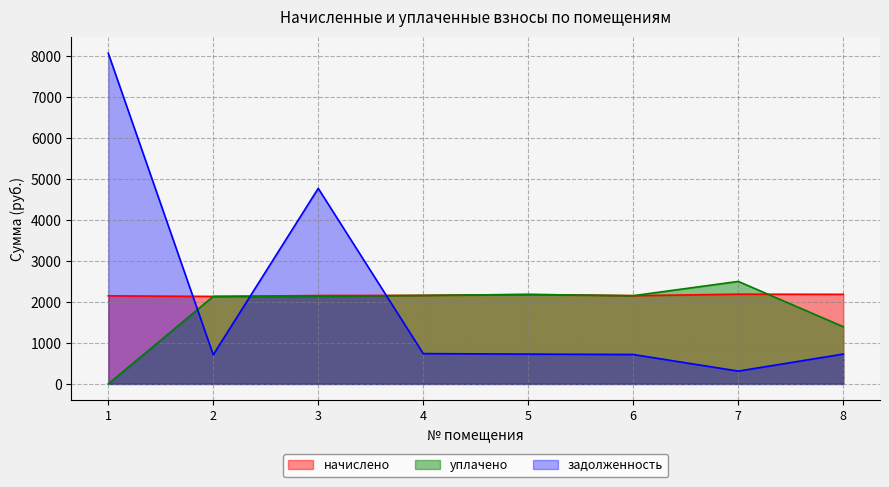

What is the difference between the задолженность values at 4 and 1?

7326.6